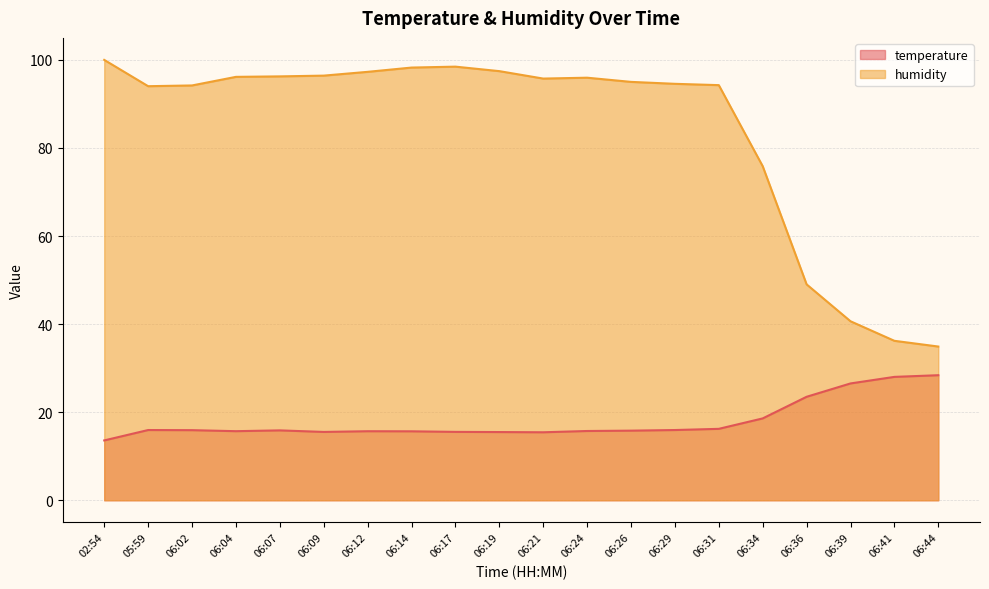

Reading right to left, what are all the values shown in this chart?

temperature: 28.4	28.0	26.5	23.5	18.6	16.2	15.9	15.8	15.7	15.4	15.5	15.5	15.7	15.7	15.5	15.9	15.7	15.9	15.9	13.6
humidity: 34.9	36.2	40.6	49.0	75.9	94.3	94.6	95.0	96.0	95.8	97.5	98.5	98.3	97.3	96.4	96.3	96.2	94.2	94.0	100.0